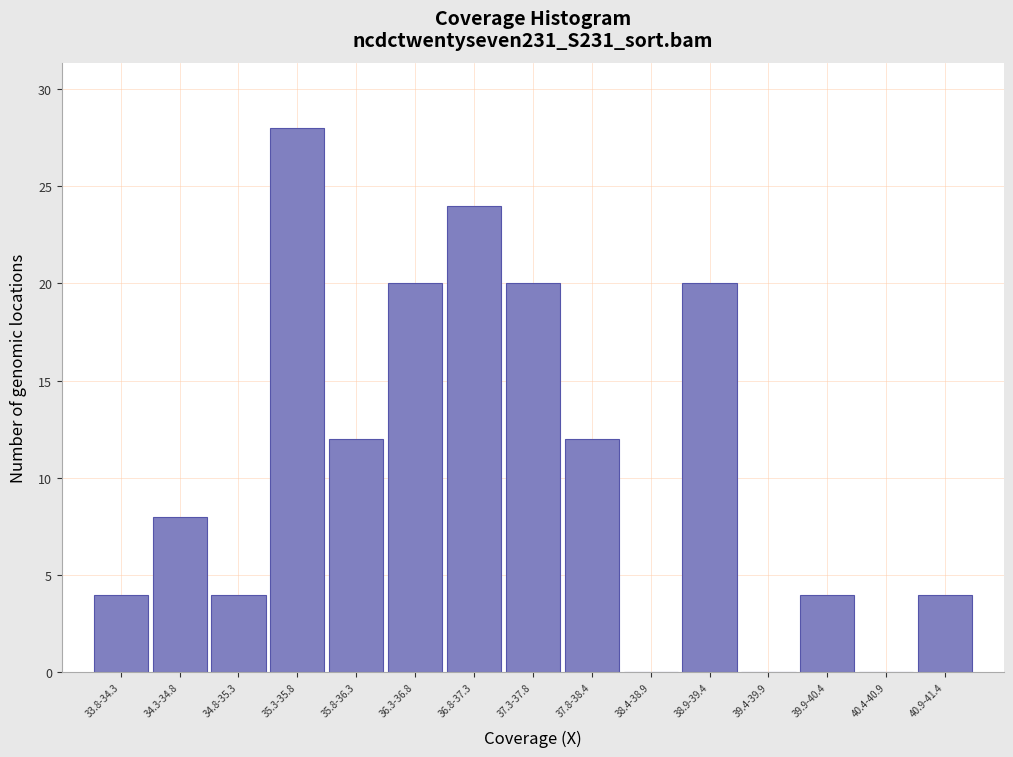

Reading left to right, list all the values displayed in this chart.

33.8-34.3=4	34.3-34.8=8	34.8-35.3=4	35.3-35.8=28	35.8-36.3=12	36.3-36.8=20	36.8-37.3=24	37.3-37.8=20	37.8-38.4=12	38.4-38.9=0	38.9-39.4=20	39.4-39.9=0	39.9-40.4=4	40.4-40.9=0	40.9-41.4=4